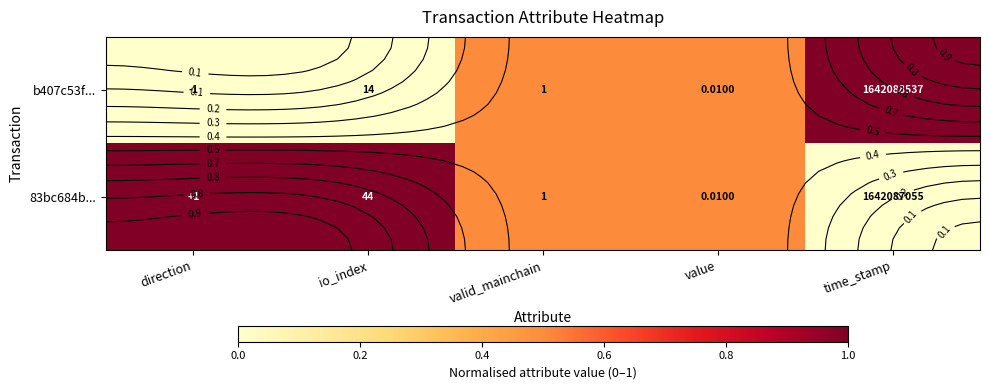

At how many categories does at least one series exceed 0?

5